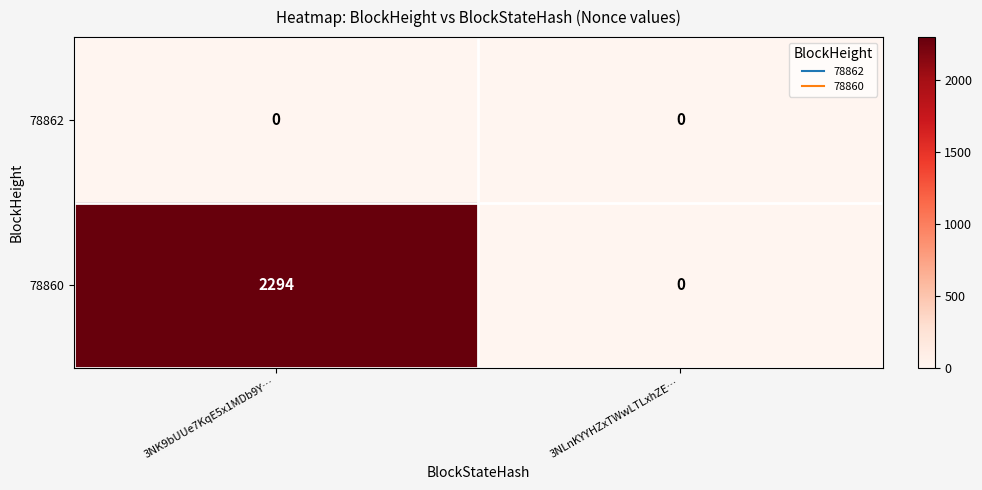

What is the spread (max minus min) of values at 3NK9bUUe7KqE5x1MDb9Y…?

2294